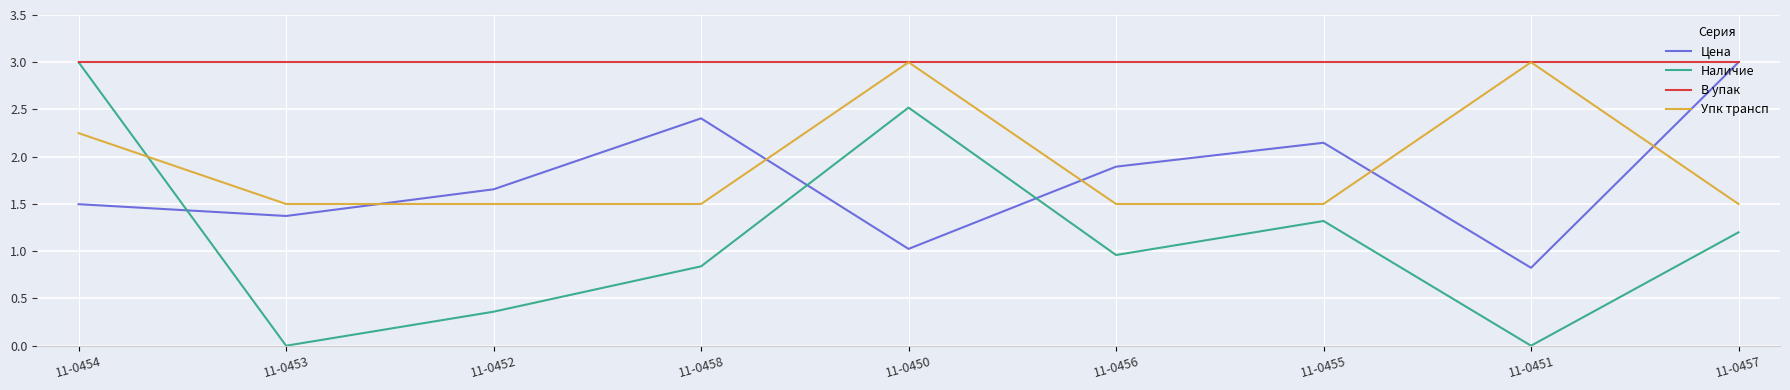

Does the chart display data point markers on the line(s)?

No